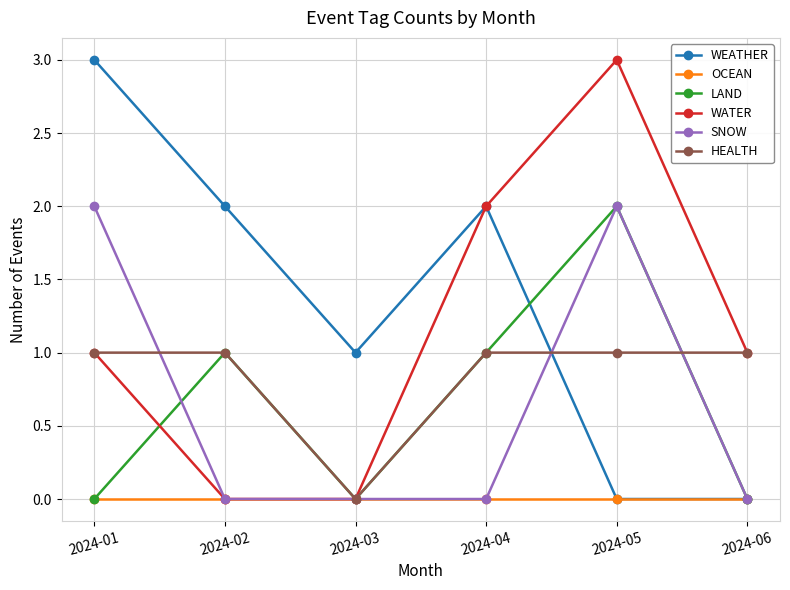

Reading left to right, list all the values displayed in this chart.

WEATHER: 2024-01=3	2024-02=2	2024-03=1	2024-04=2	2024-05=0	2024-06=0
OCEAN: 2024-01=0	2024-02=0	2024-03=0	2024-04=0	2024-05=0	2024-06=0
LAND: 2024-01=0	2024-02=1	2024-03=0	2024-04=1	2024-05=2	2024-06=0
WATER: 2024-01=1	2024-02=0	2024-03=0	2024-04=2	2024-05=3	2024-06=1
SNOW: 2024-01=2	2024-02=0	2024-03=0	2024-04=0	2024-05=2	2024-06=0
HEALTH: 2024-01=1	2024-02=1	2024-03=0	2024-04=1	2024-05=1	2024-06=1